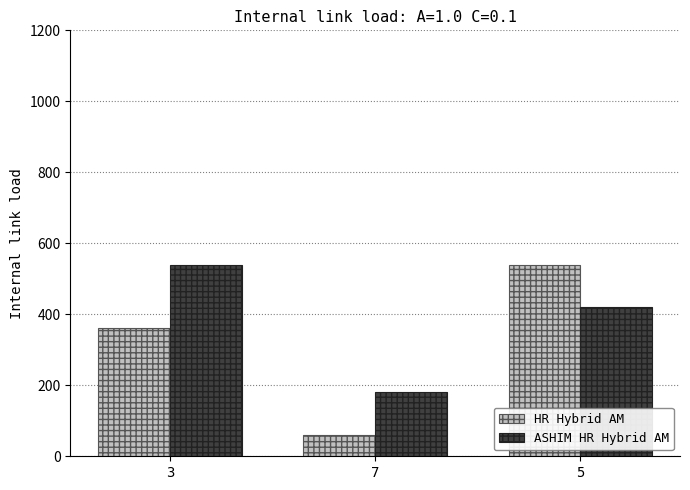

Which series has the largest range (max minus min)?

HR Hybrid AM